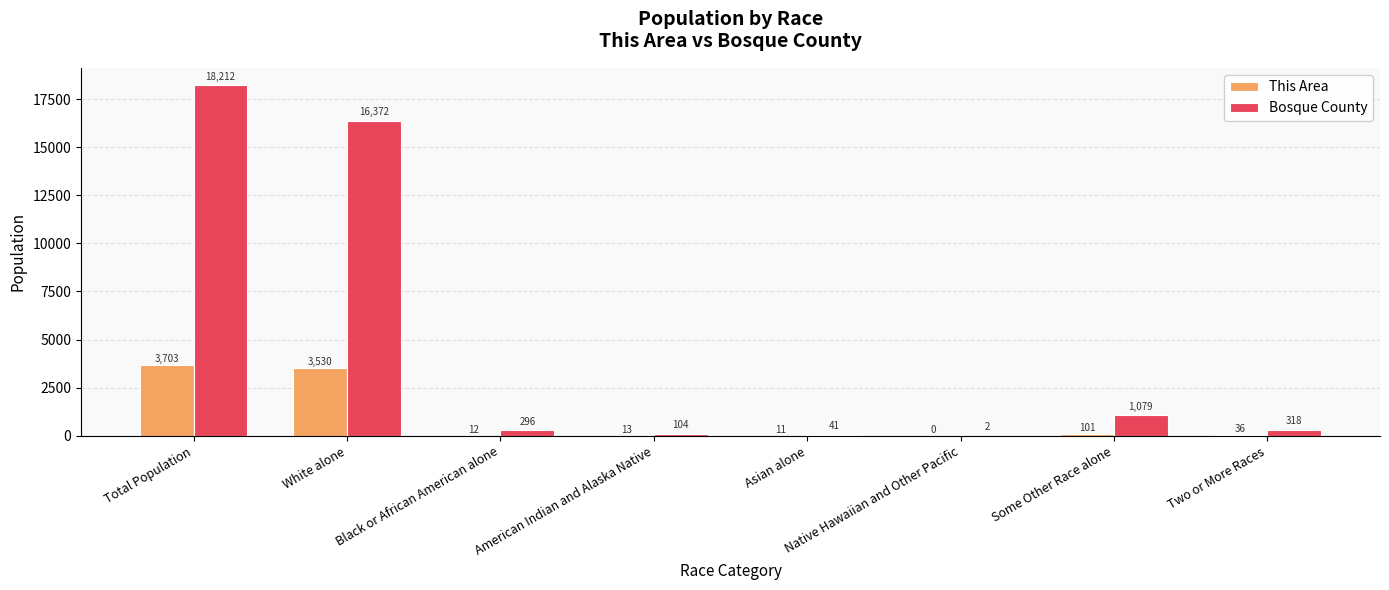

Is it true that Bosque County equals 16372 at White alone?

True